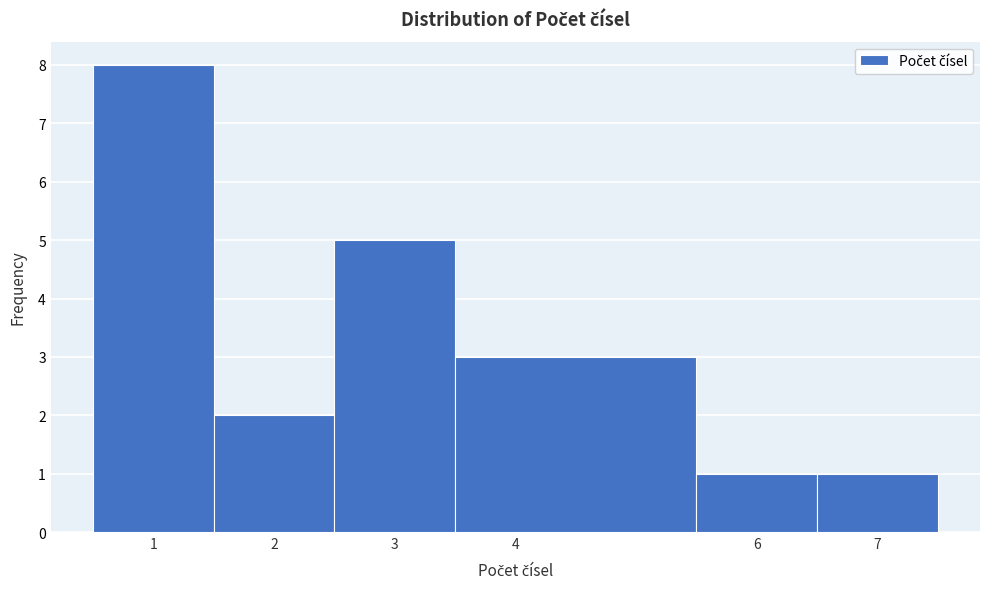

Which range on the x-axis has the tallest bar?

0.5 to 1.5